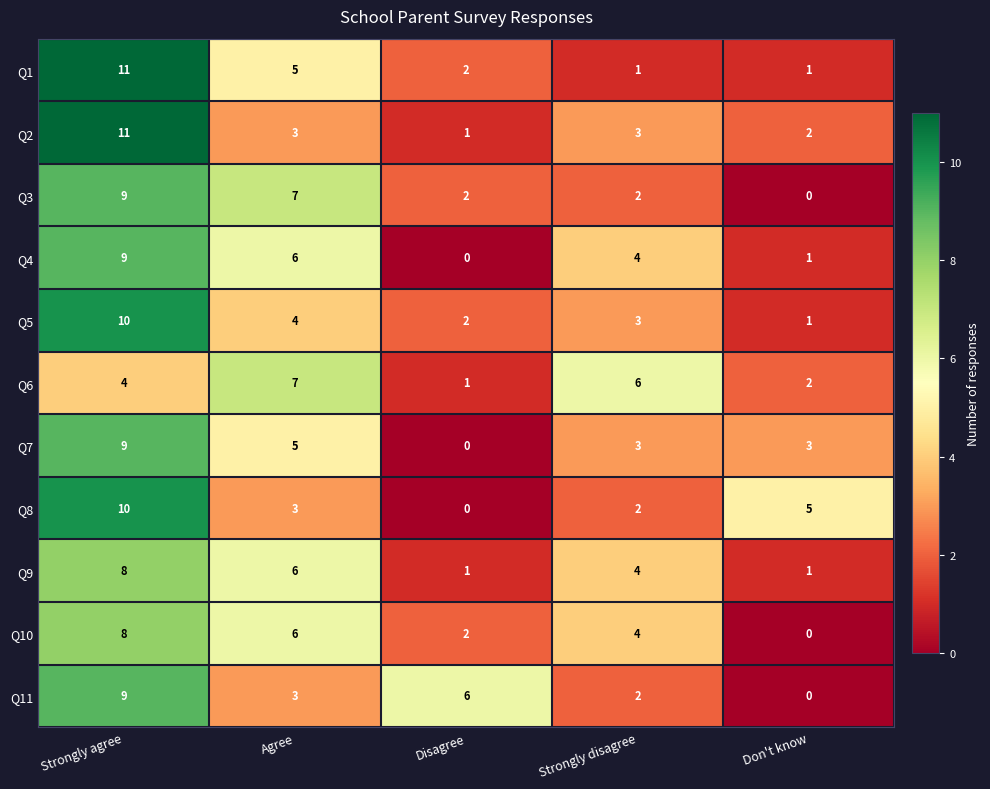

Between Strongly agree and Agree, which series saw the biggest shift?

Q2